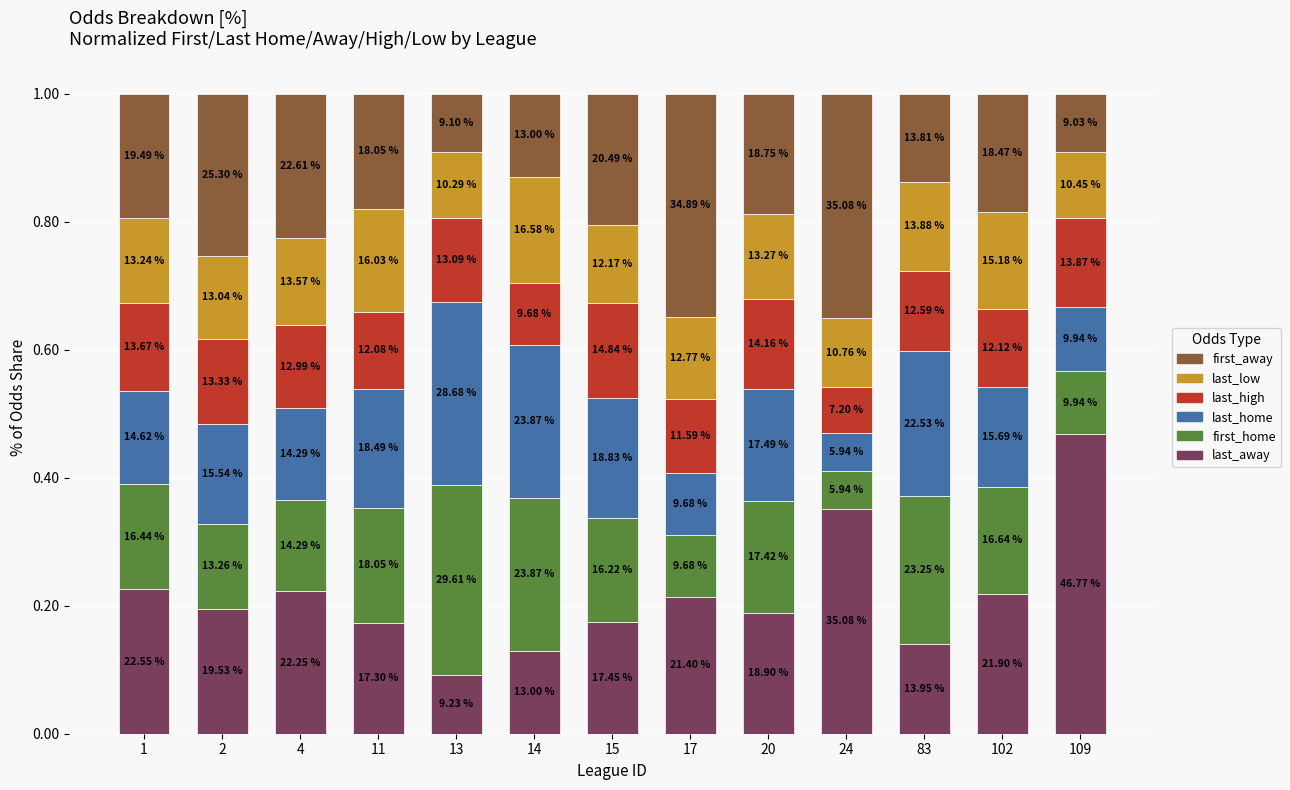

What are all the series names shown in the legend?

first_away, last_low, last_high, last_home, first_home, last_away